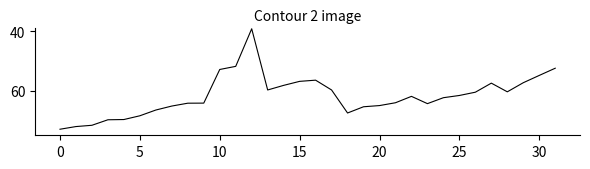

What is the difference between the maximum and minimum values?

33.8